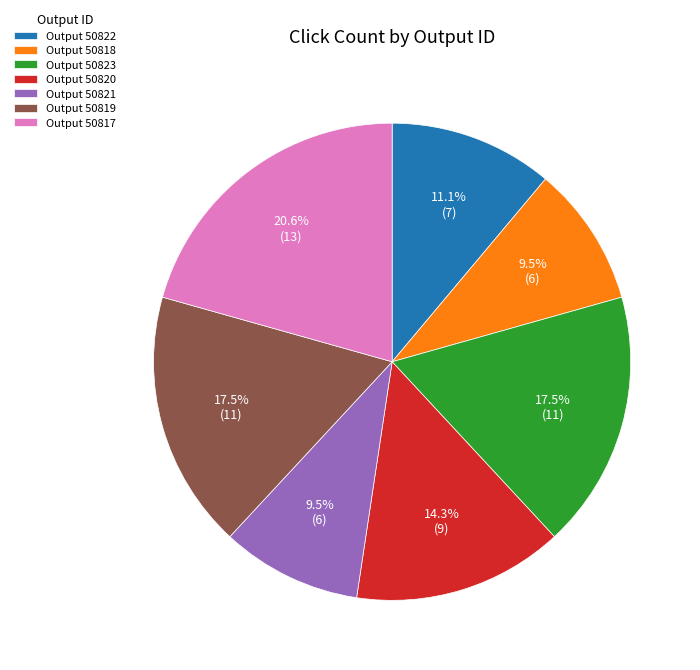

Approximately how many times larger is the value at Output 50823 compared to Output 50821?

1.8